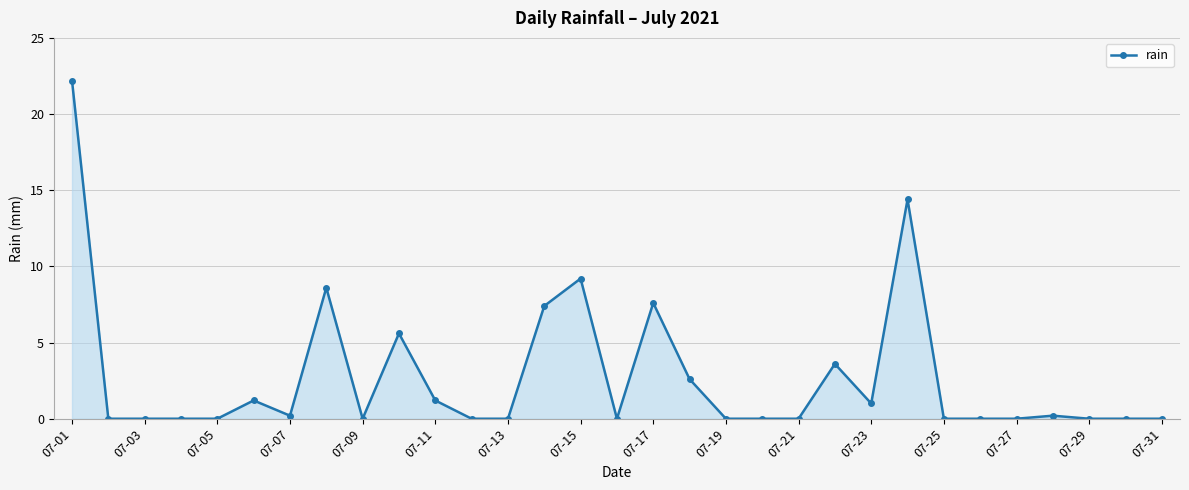

What is the sum of all values?

85.0